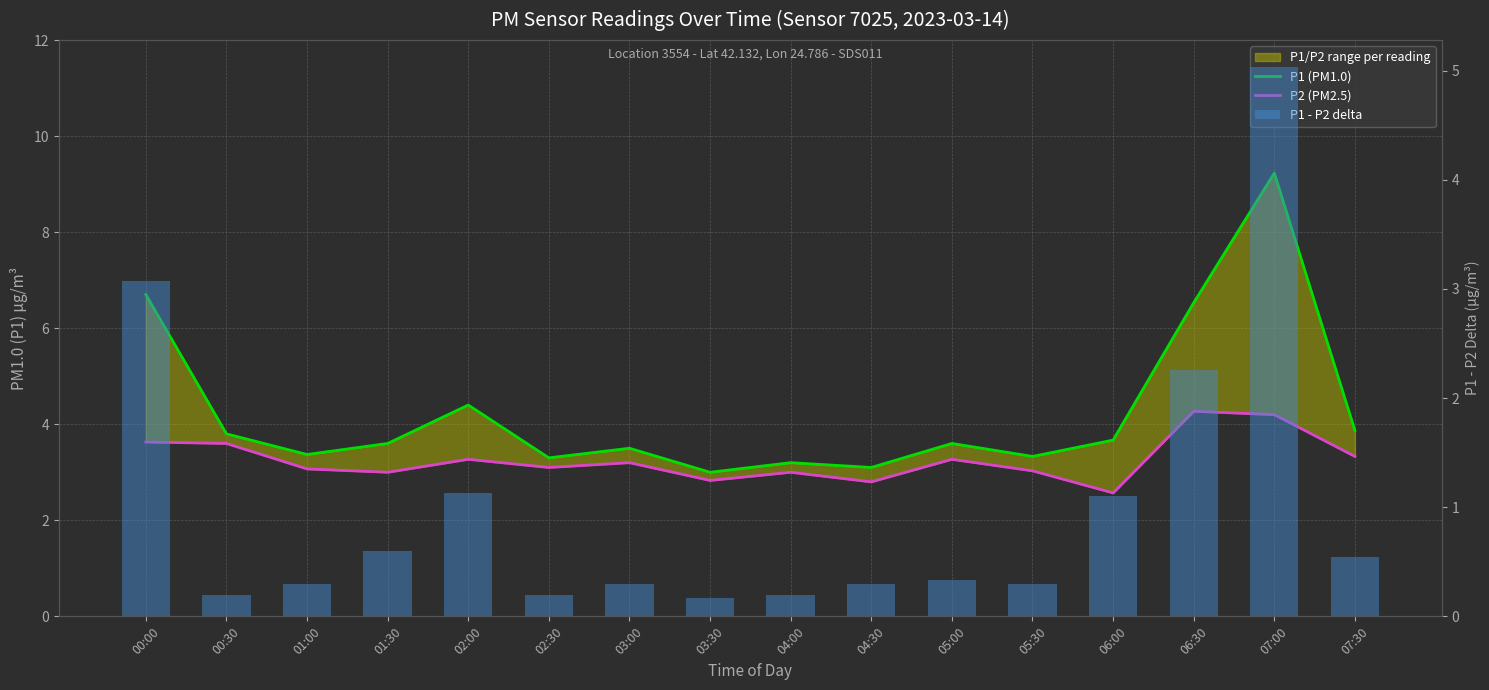

At how many categories does at least one series exceed 5?

3